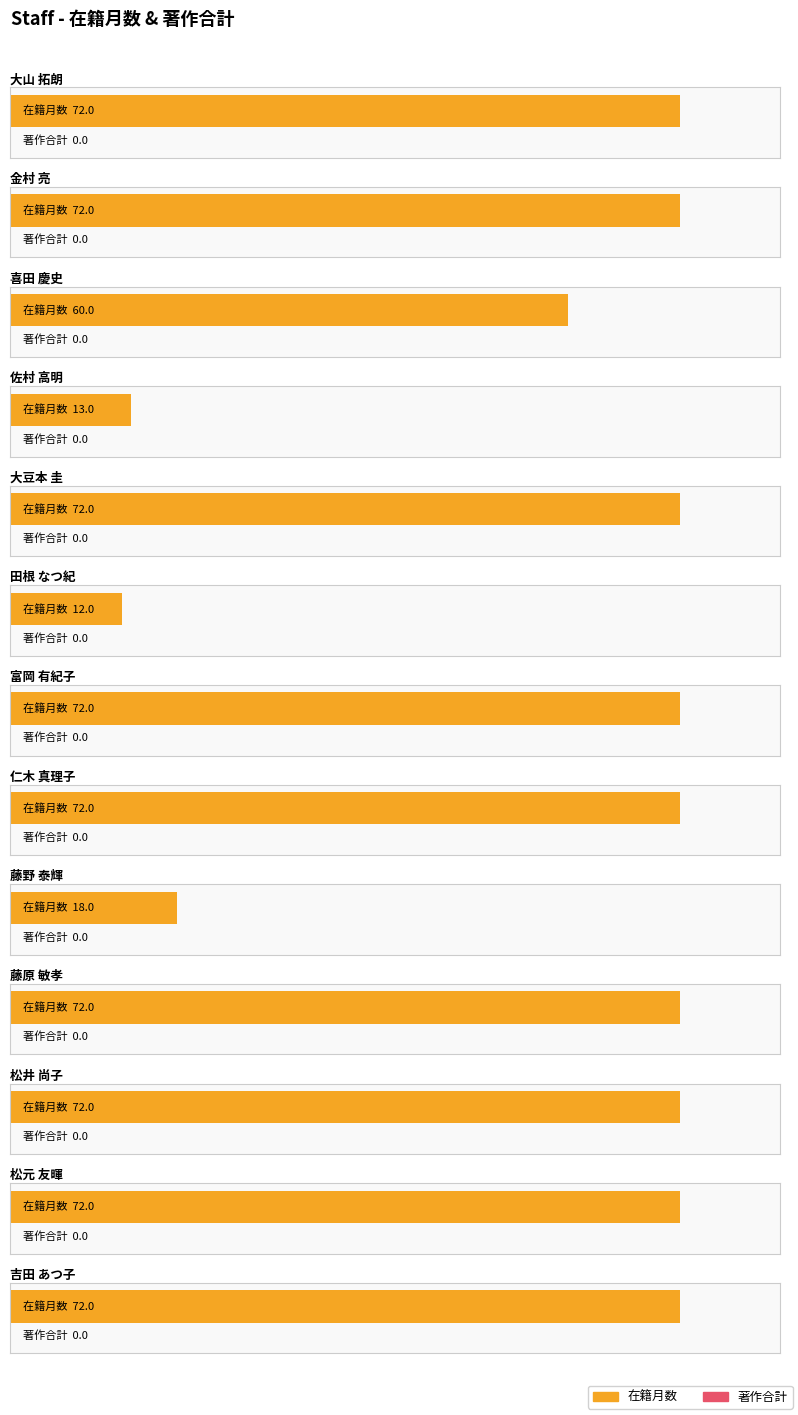

Is it true that 在籍月数 equals 72 at 大山 拓朗?

True